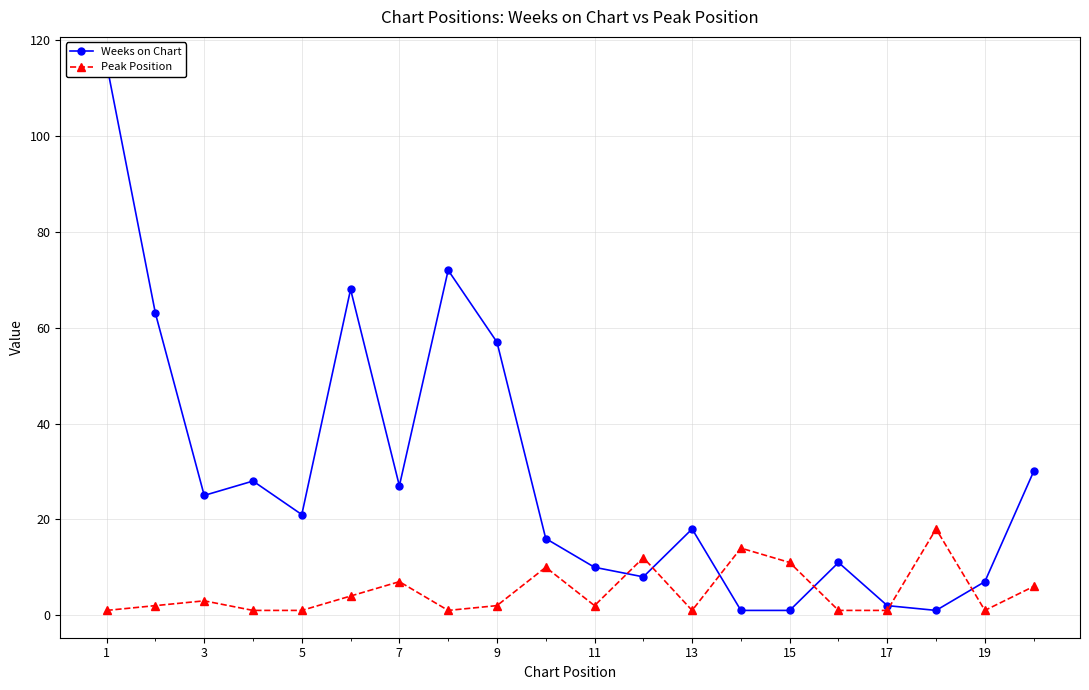

True or false: Peak Position has more than 1 points higher than both neighbors.

True